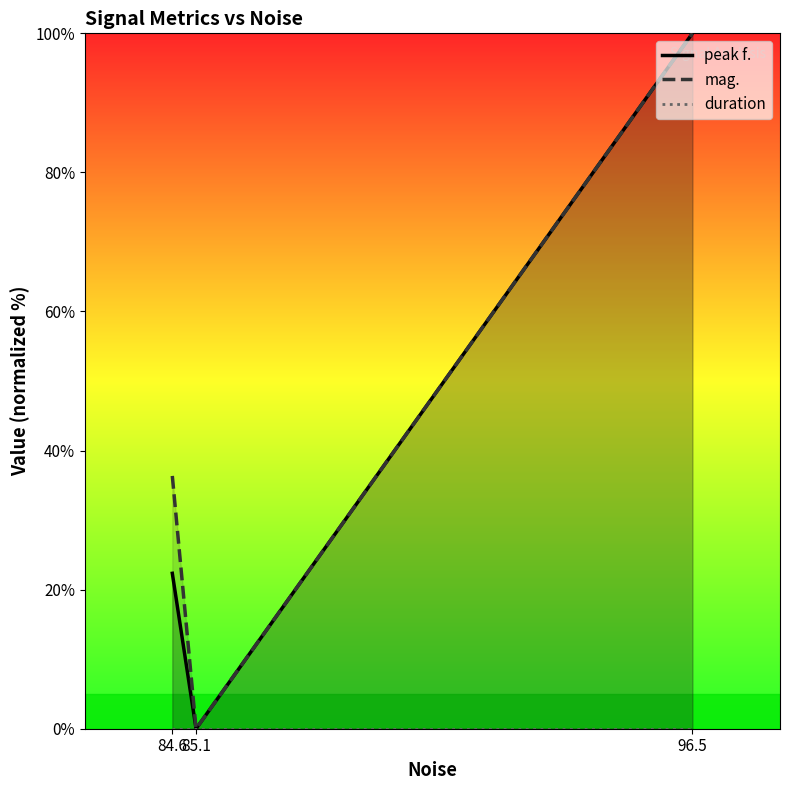

At which category does the chart reach its minimum across all series?

85.1